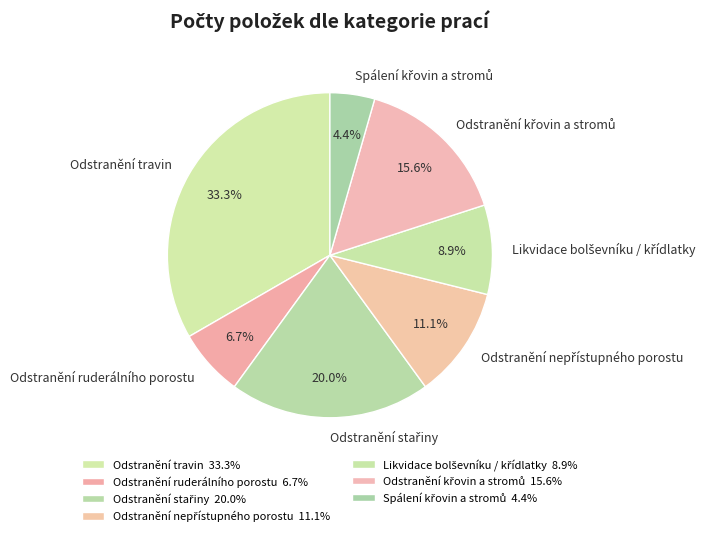

Is there any slice that represents more than half of the pie?

No